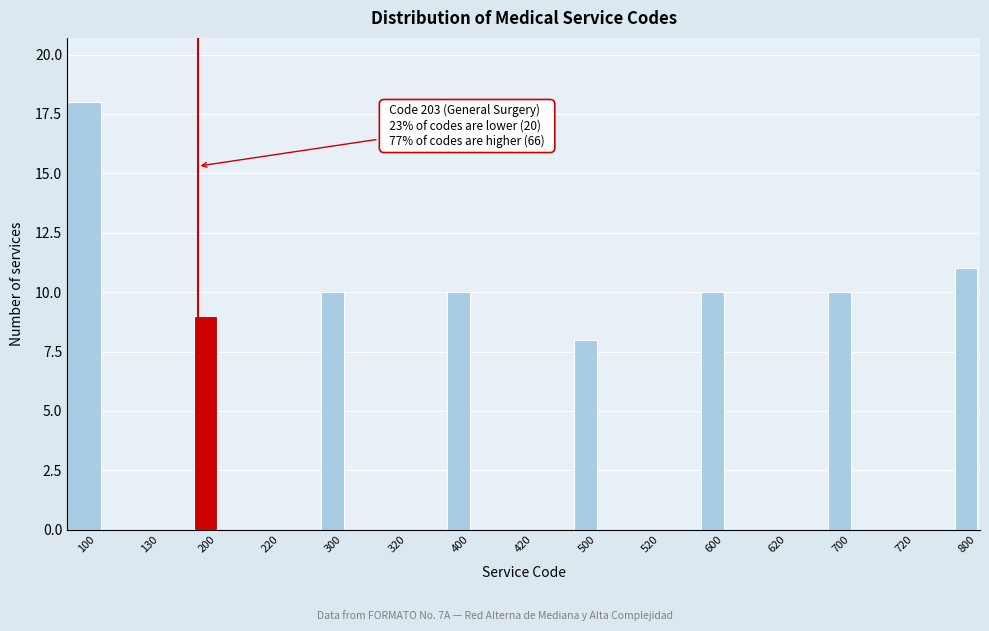

Reading left to right, extract all data points from this chart.

100=18	130=0	200=9	220=0	300=10	320=0	400=10	420=0	500=8	520=0	600=10	620=0	700=10	720=0	800=11